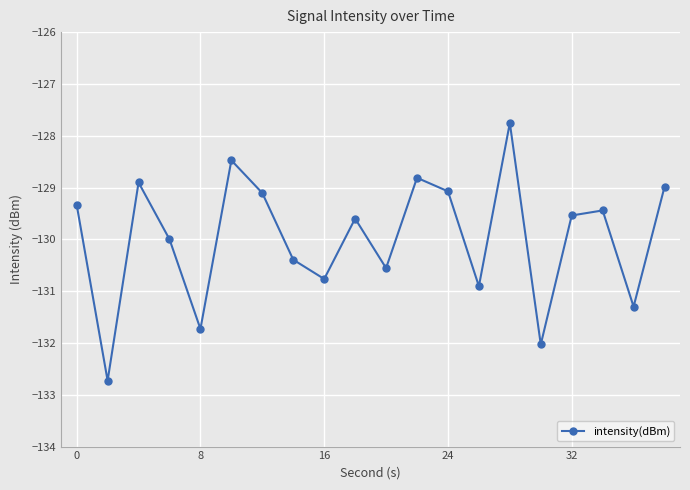

How many series are shown in this chart?

1